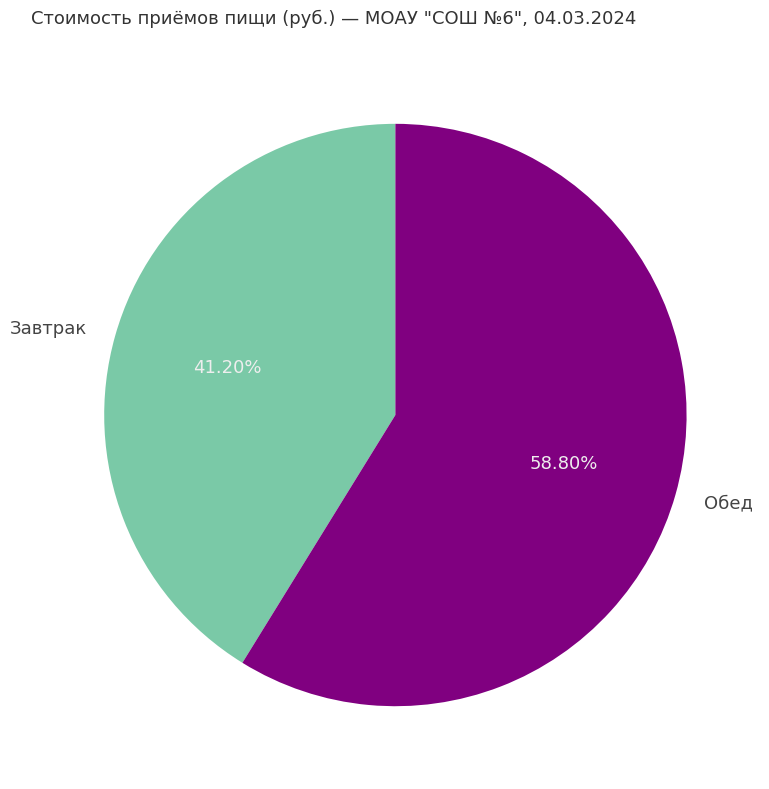

What percentage is NOT represented by Обед?

41.2%